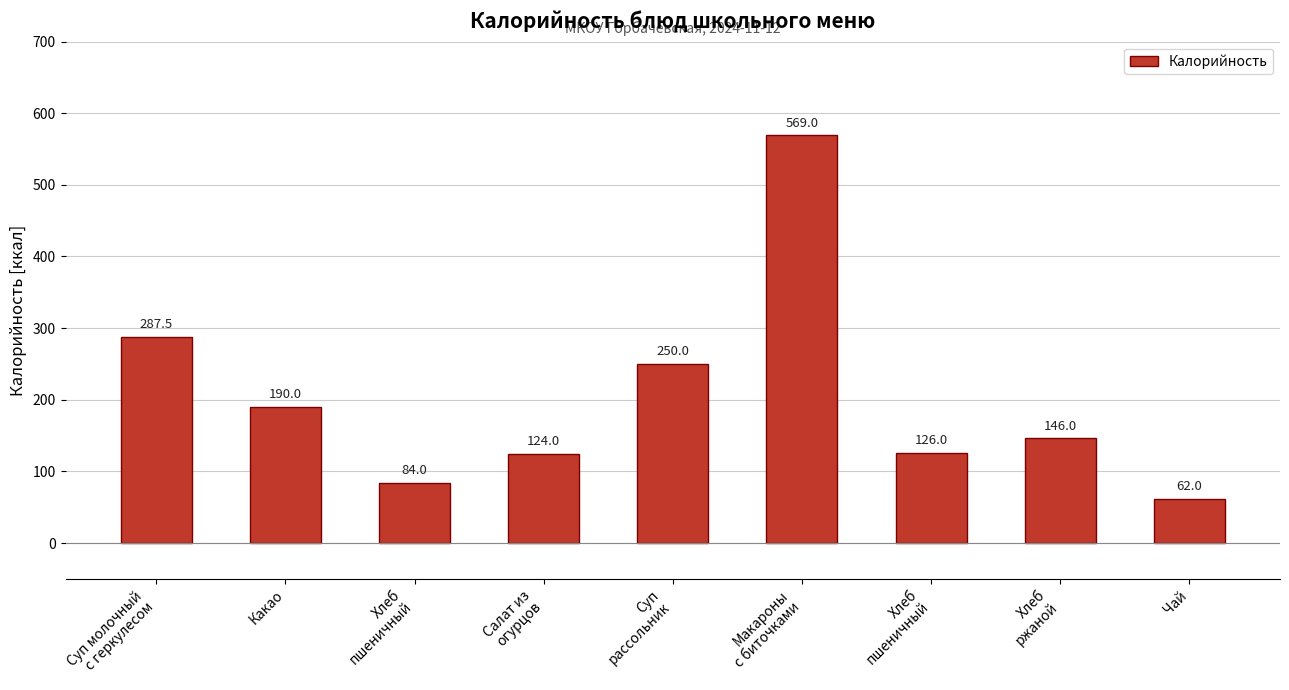

How many data points does each series have?

9